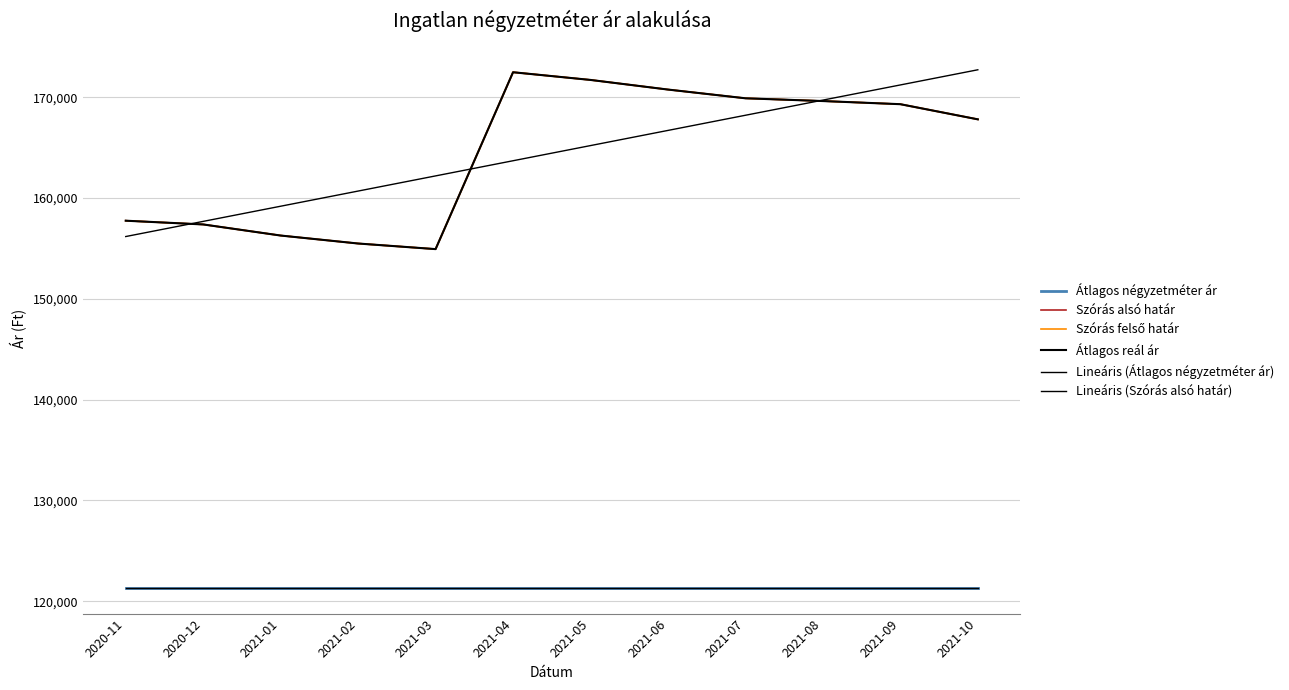

The value of Lineáris (Szórás alsó határ) at 2021-08 is 169720.1. True or false?

True